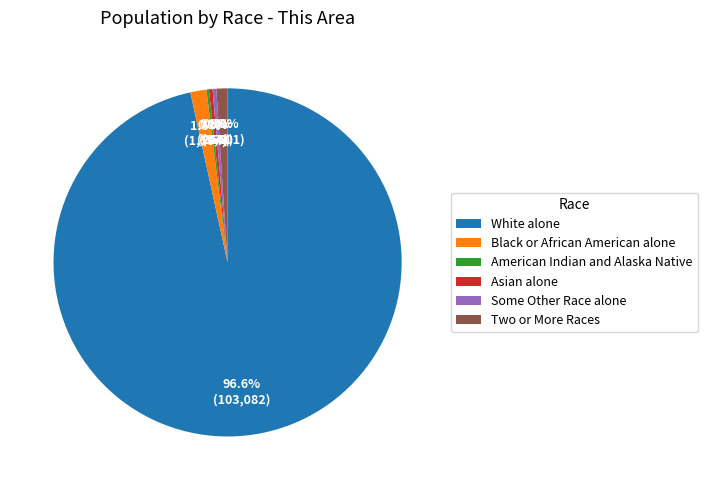

Is White alone the majority of the pie?

Yes